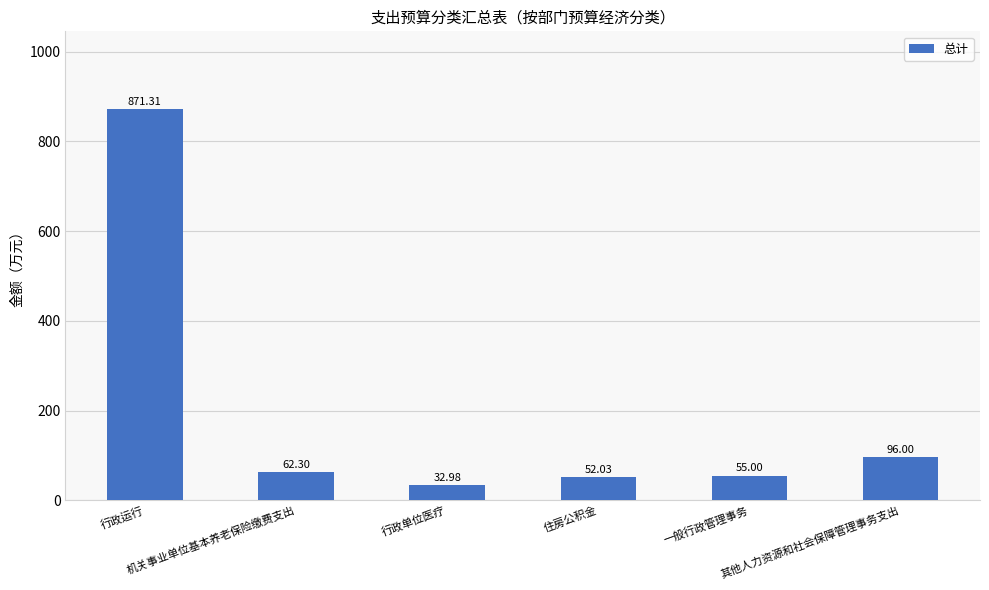

Reading left to right, list all the values displayed in this chart.

871.3	62.3	33.0	52.0	55.0	96.0